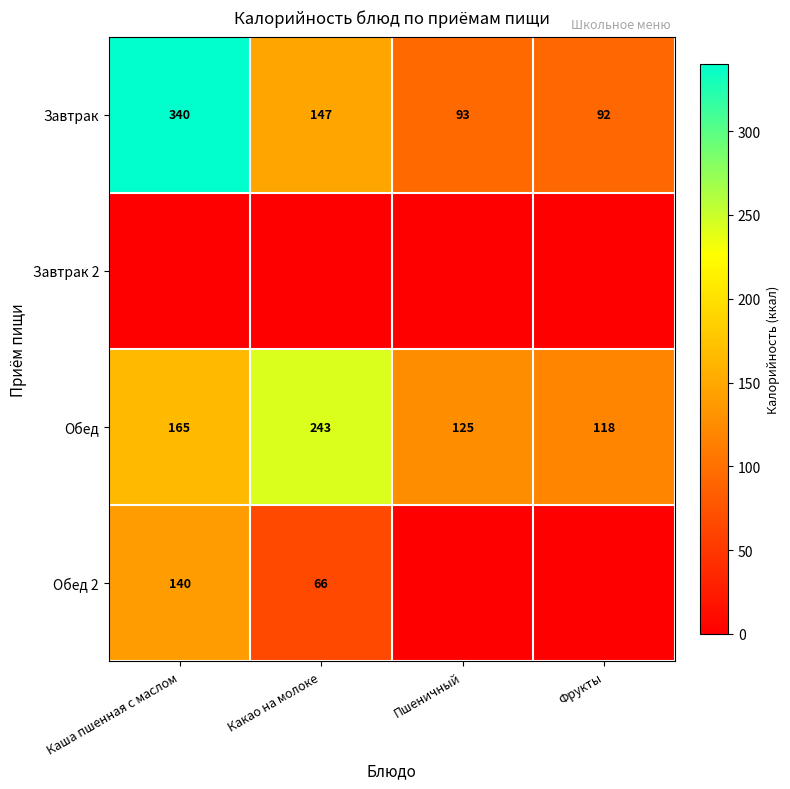

What is the difference between the highest and lowest values at Какао на молоке?

243